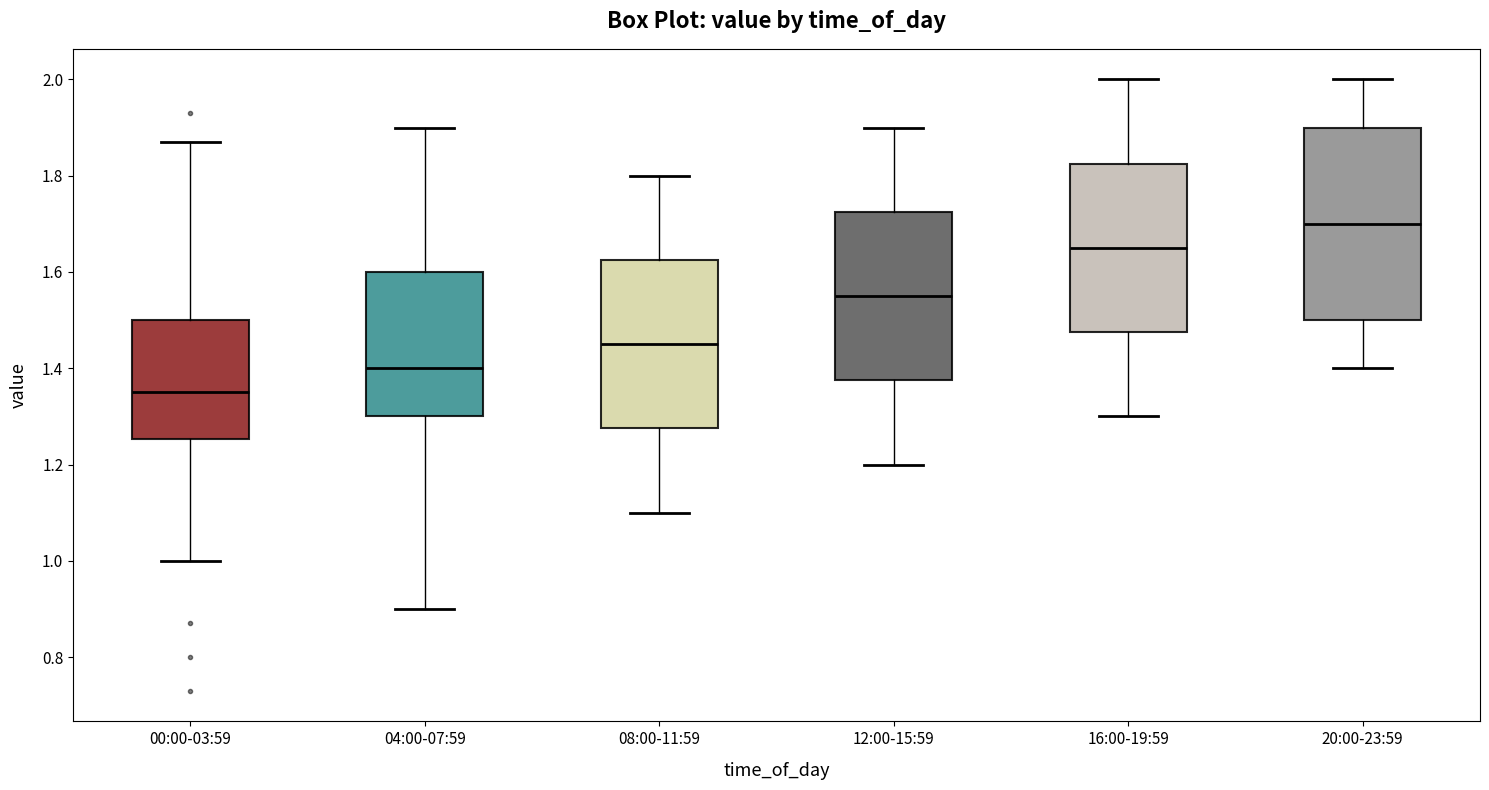

Reading left to right, transcribe this box plot: for each box, give where its median line is, the range the box spans, and where its two whiskers end, as read against the y-axis. The values are not printed on the chart, so give them approximately, as read against the axis.

00:00-03:59: median 1.36, box 1.26 to 1.50, whiskers 1.00 to 1.88
04:00-07:59: median 1.40, box 1.30 to 1.60, whiskers 0.90 to 1.90
08:00-11:59: median 1.46, box 1.28 to 1.62, whiskers 1.10 to 1.80
12:00-15:59: median 1.56, box 1.38 to 1.72, whiskers 1.20 to 1.90
16:00-19:59: median 1.66, box 1.48 to 1.82, whiskers 1.30 to 2.00
20:00-23:59: median 1.70, box 1.50 to 1.90, whiskers 1.40 to 2.00